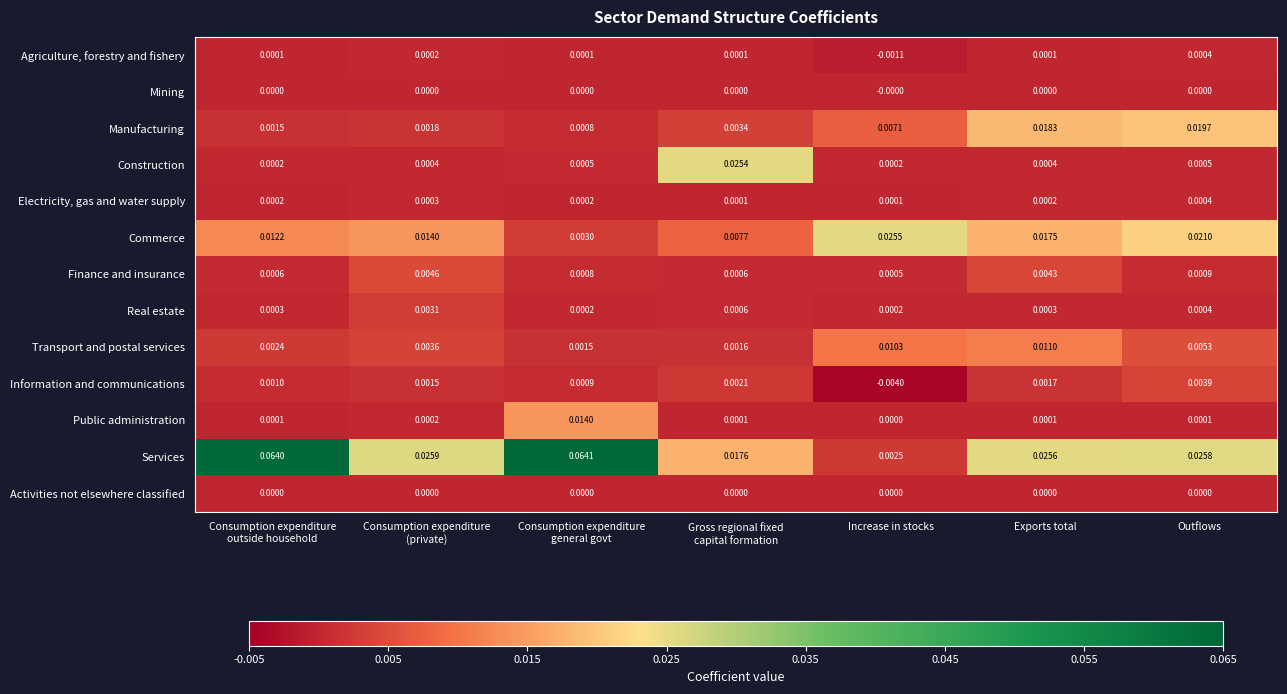

Which series has the largest total across all categories?

Services